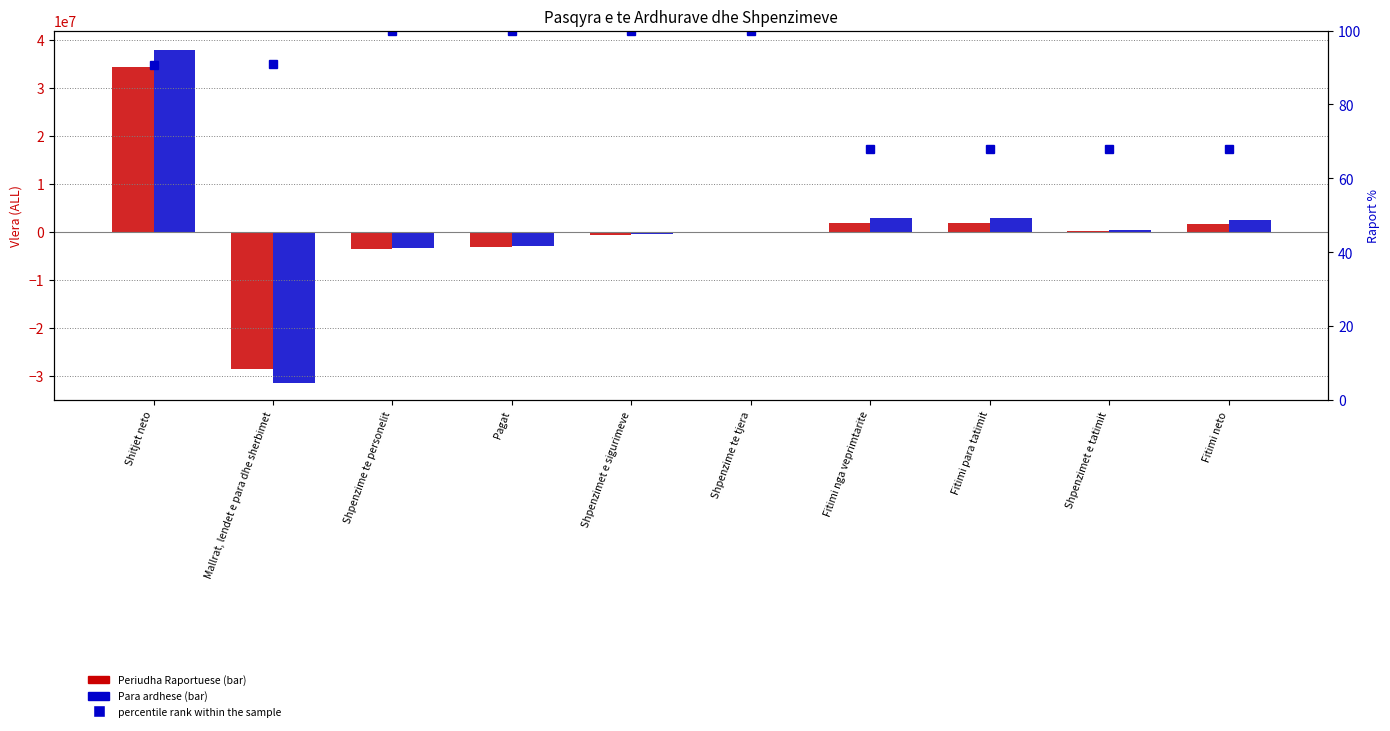

What are all the series names shown in the legend?

Periudha Raportuese, Para ardhese, percentile rank within the sample